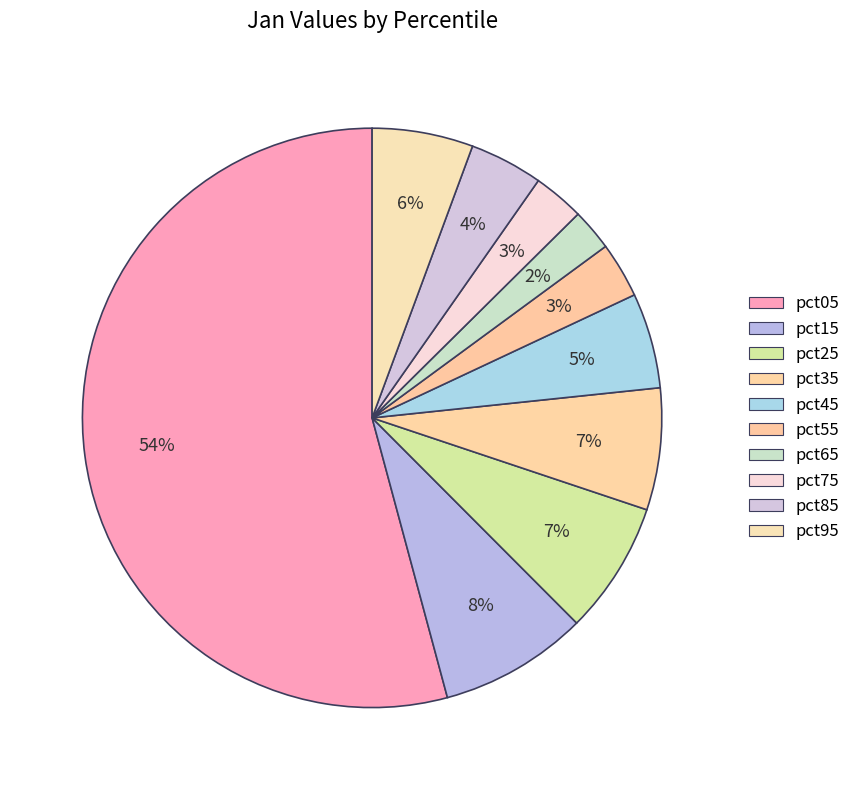

Is pct55 the majority of the pie?

No